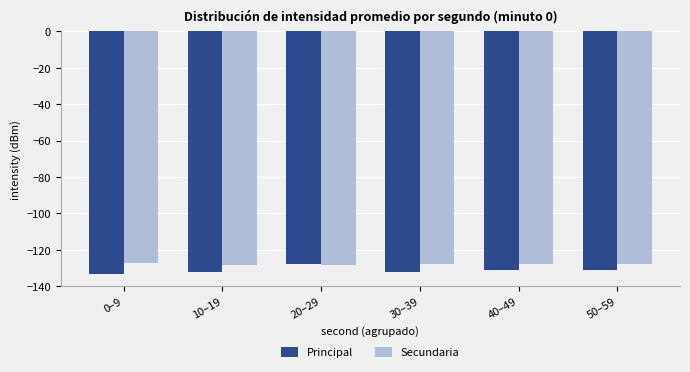

Does the chart contain any negative values?

Yes